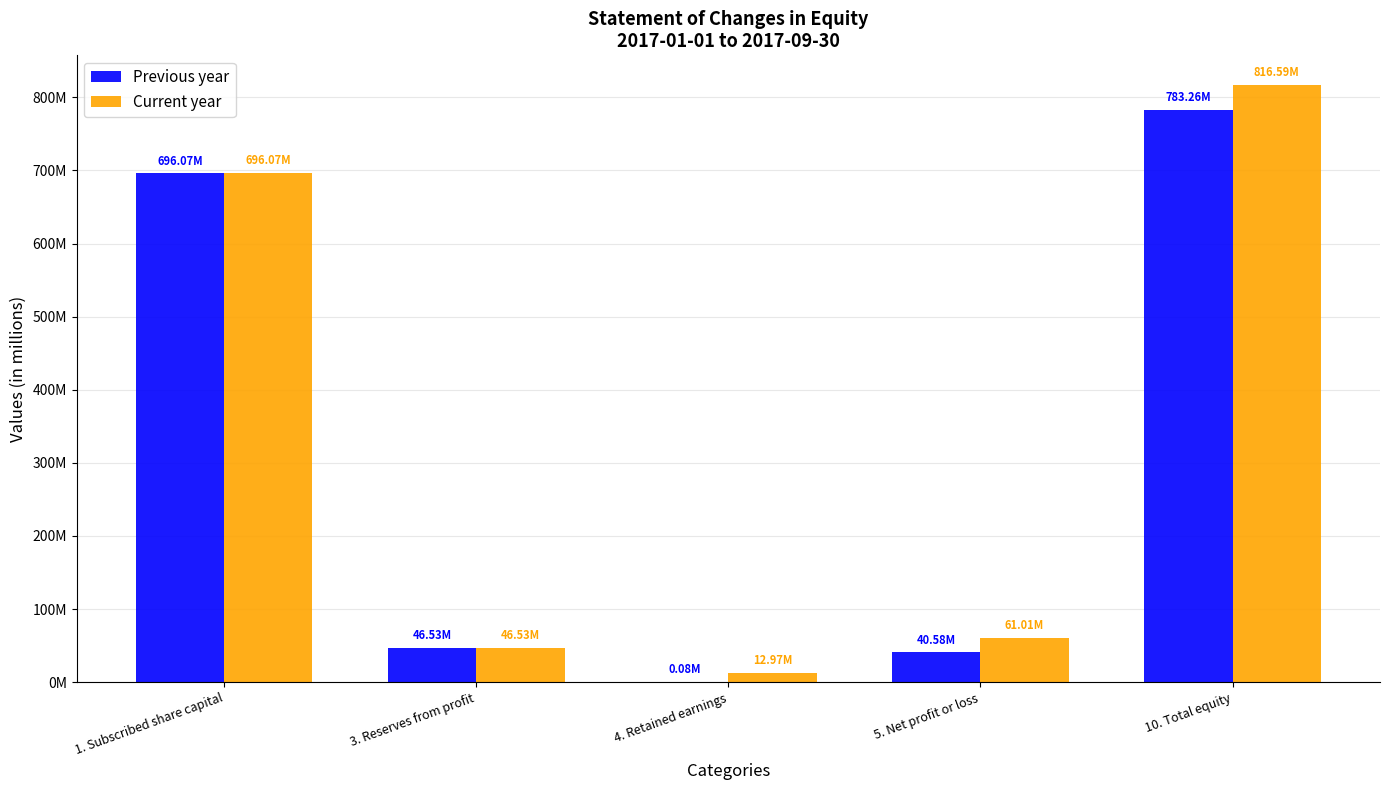

What is the label of the 3rd bar from the left?

4. Retained earnings